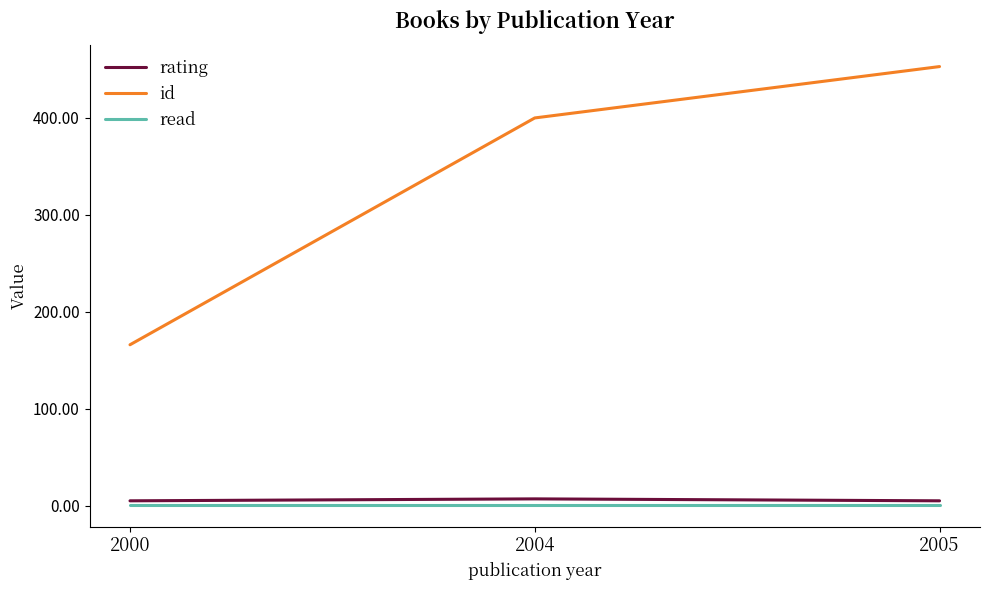

Is it true that read equals 1 at 2004?

True